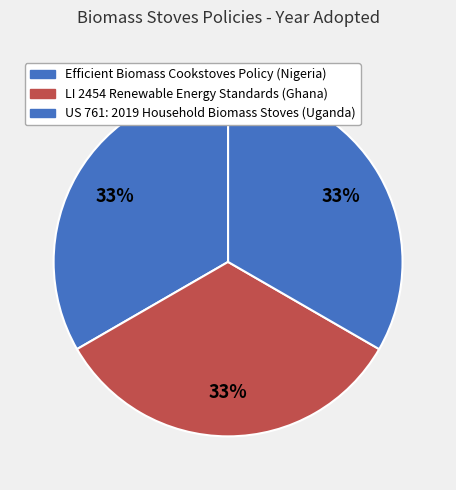

Rank the categories by value from highest to lowest.

LI 2454 Renewable Energy Standards (Ghana), US 761: 2019 Household Biomass Stoves (Uganda), Efficient Biomass Cookstoves Policy (Nigeria)